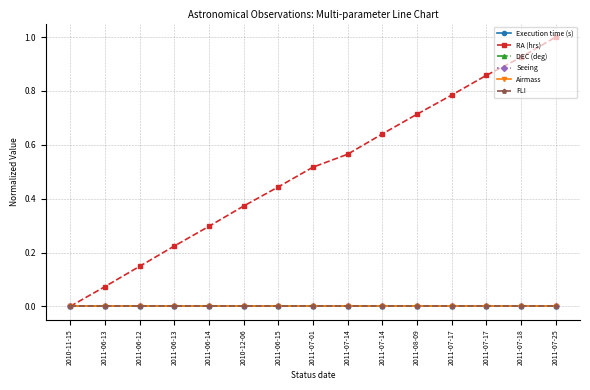

How many lines are shown in the chart?

6